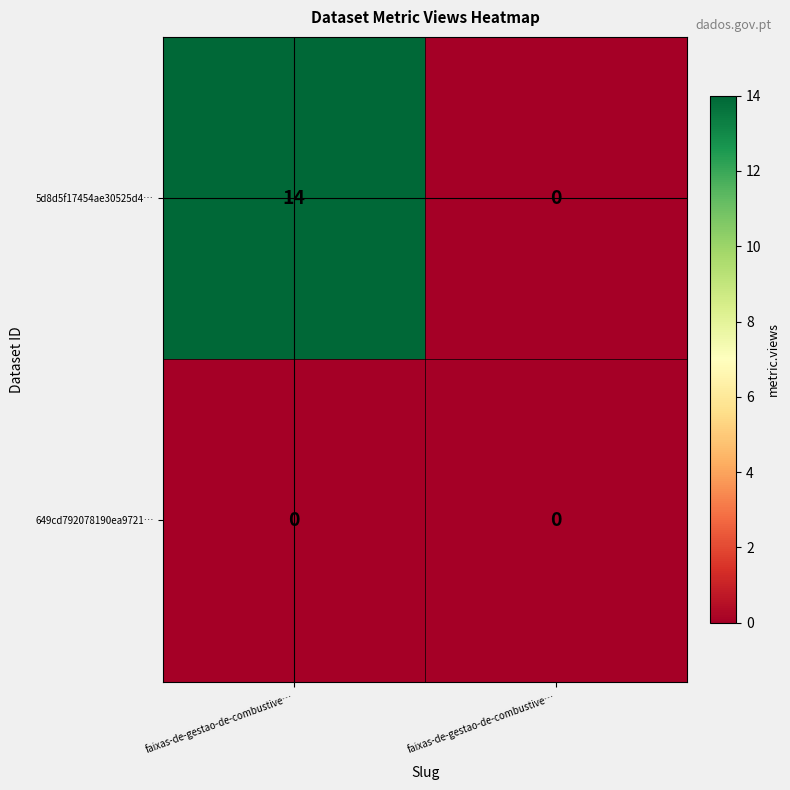

Which category has the highest value across all series?

faixas-de-gestao-de-combustive…